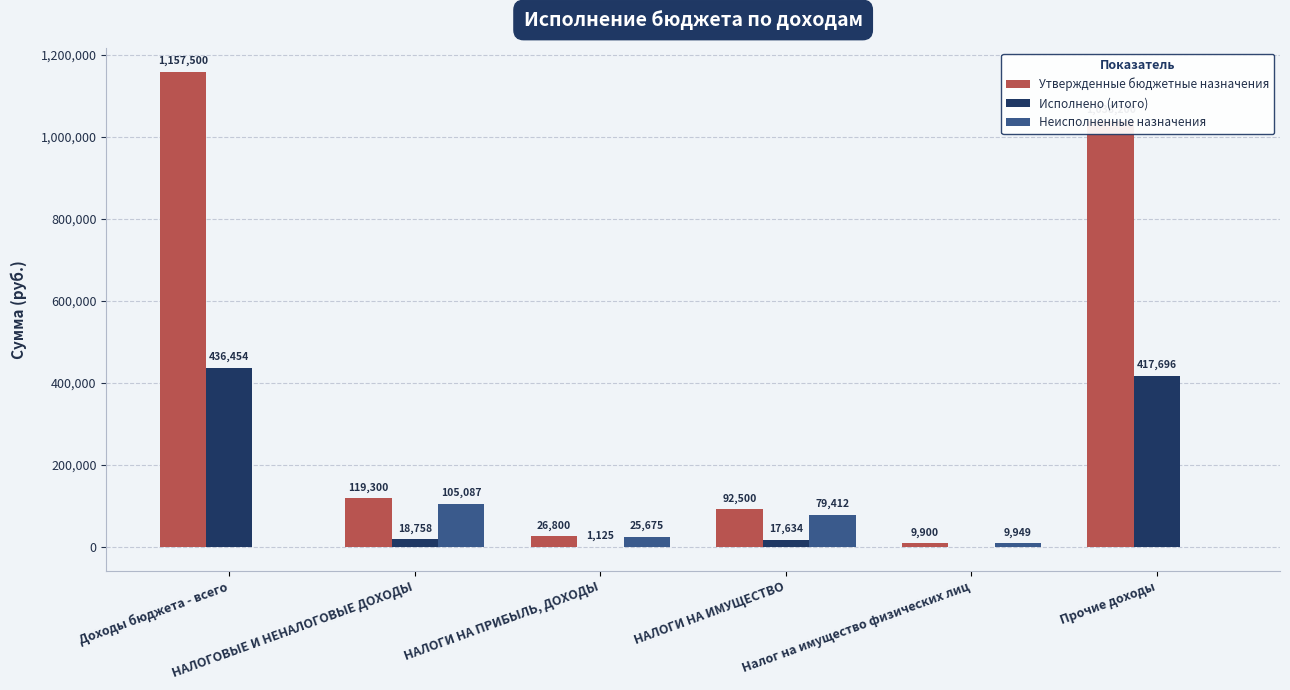

Where is Утвержденные бюджетные назначения nearest to the value 583700?

Прочие доходы